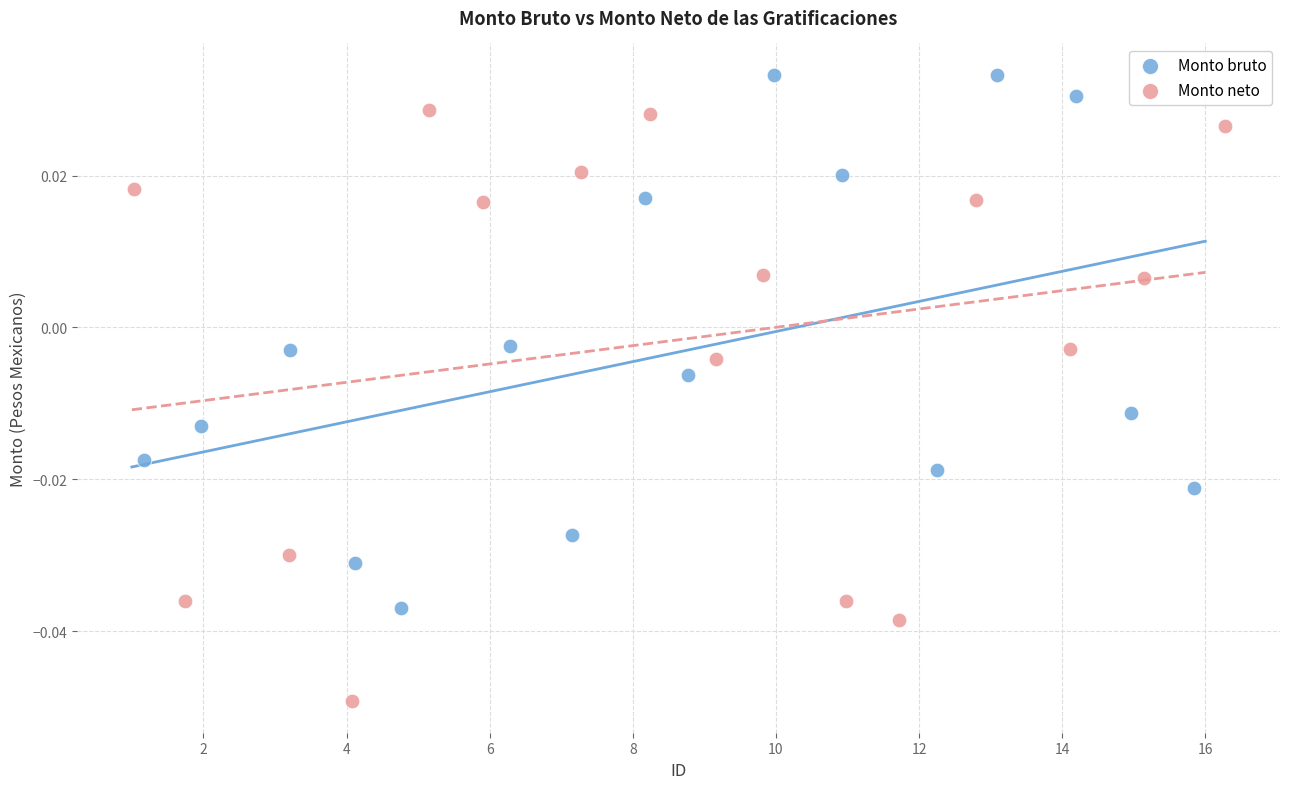

Which series has the widest spread of Y values?

Monto neto